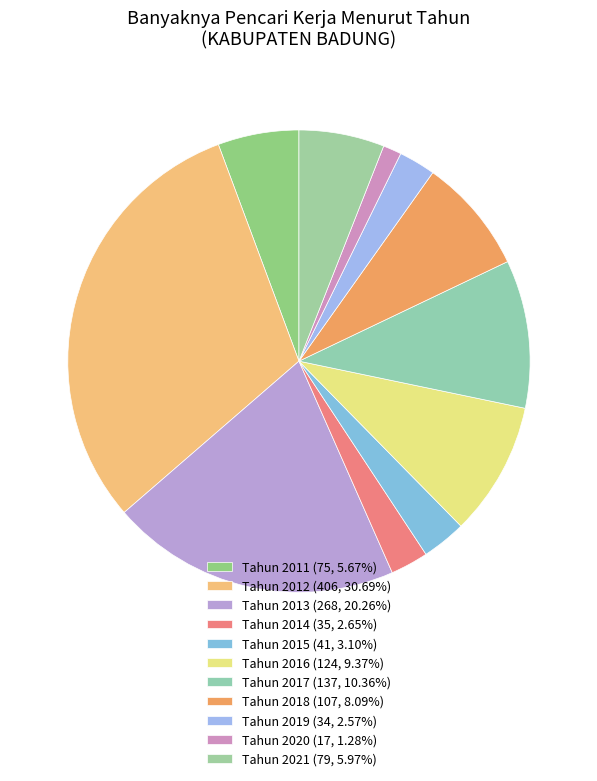

Rank the categories by value from highest to lowest.

Tahun 2012, Tahun 2013, Tahun 2017, Tahun 2016, Tahun 2018, Tahun 2021, Tahun 2011, Tahun 2015, Tahun 2014, Tahun 2019, Tahun 2020